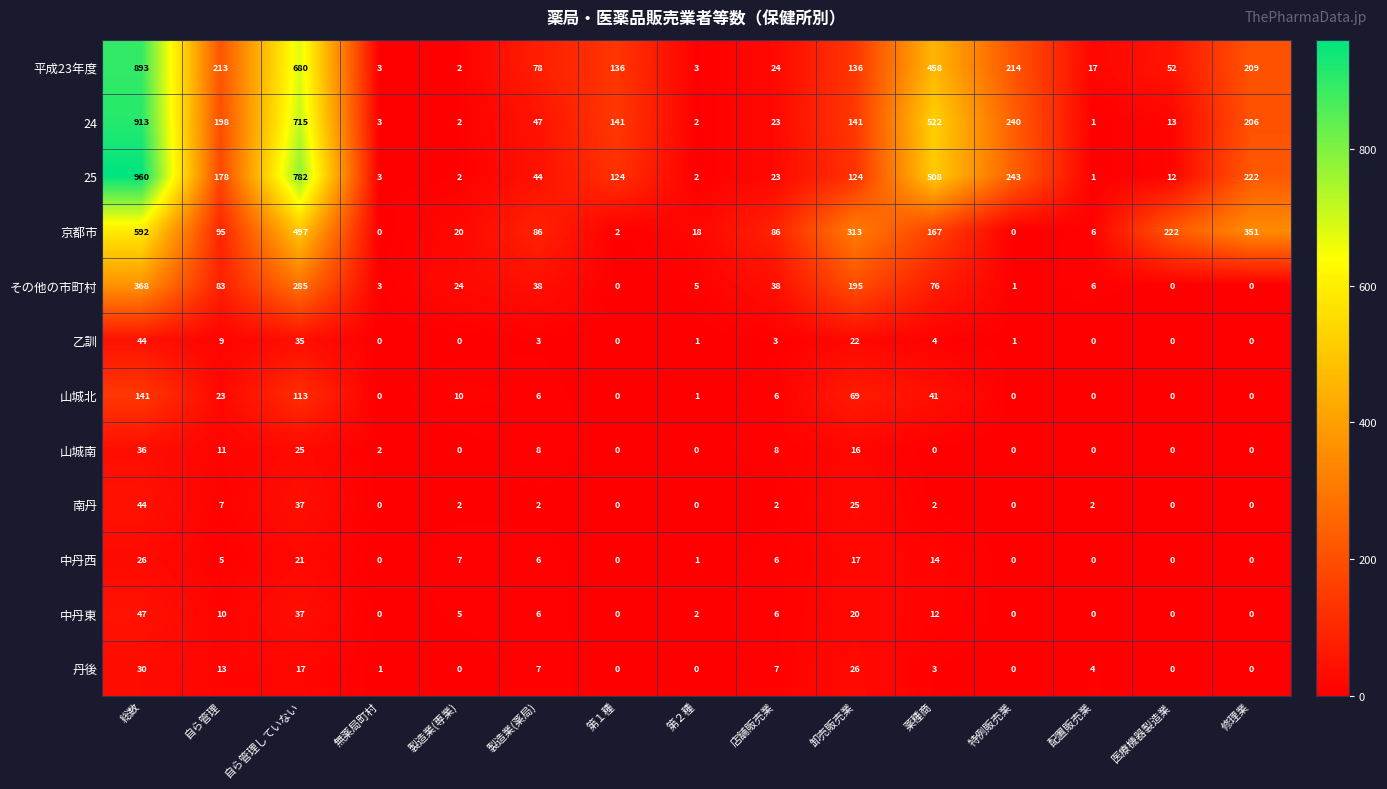

Which series changed the most between 自ら管理していない and 卸売販売業?

25